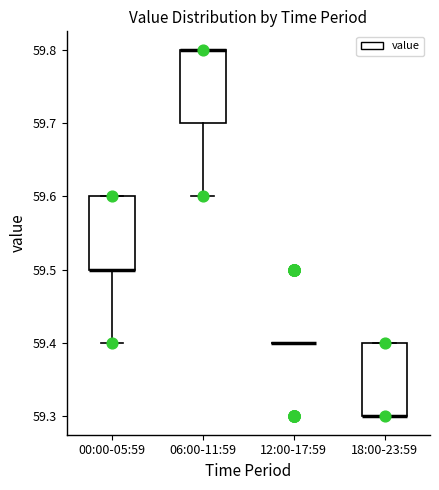

Reading left to right, transcribe this box plot: for each box, give where its median line is, the range the box spans, and where its two whiskers end, as read against the y-axis. The values are not printed on the chart, so give them approximately, as read against the axis.

00:00-05:59: median 59.5 (drawn on the box's lower edge), box 59.5 to 59.6, whiskers 59.4 to 59.6
06:00-11:59: median 59.8 (drawn on the box's upper edge), box 59.7 to 59.8, whiskers 59.6 to 59.8
12:00-17:59: box collapsed to a line at 59.4, whiskers 59.4 to 59.4
18:00-23:59: median 59.3 (drawn on the box's lower edge), box 59.3 to 59.4, whiskers 59.3 to 59.4